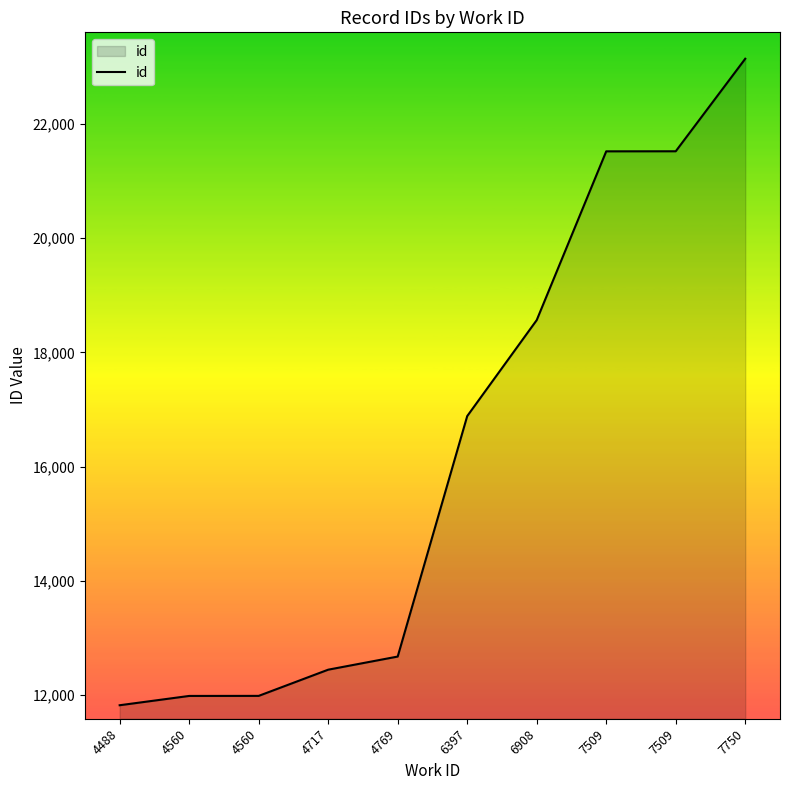

Where does the data first go above 16884?

6908